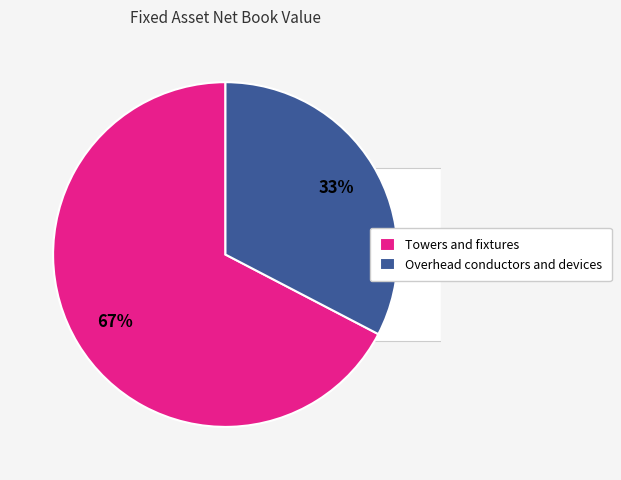

True or false: Overhead conductors and devices accounts for 33% of the total.

True